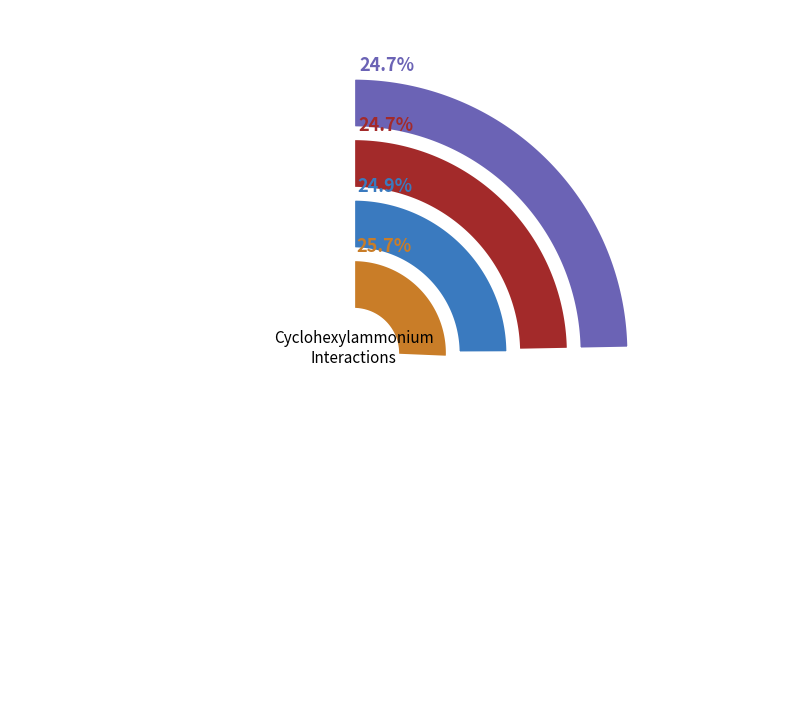

To the nearest percent, what portion does I represent?

25%